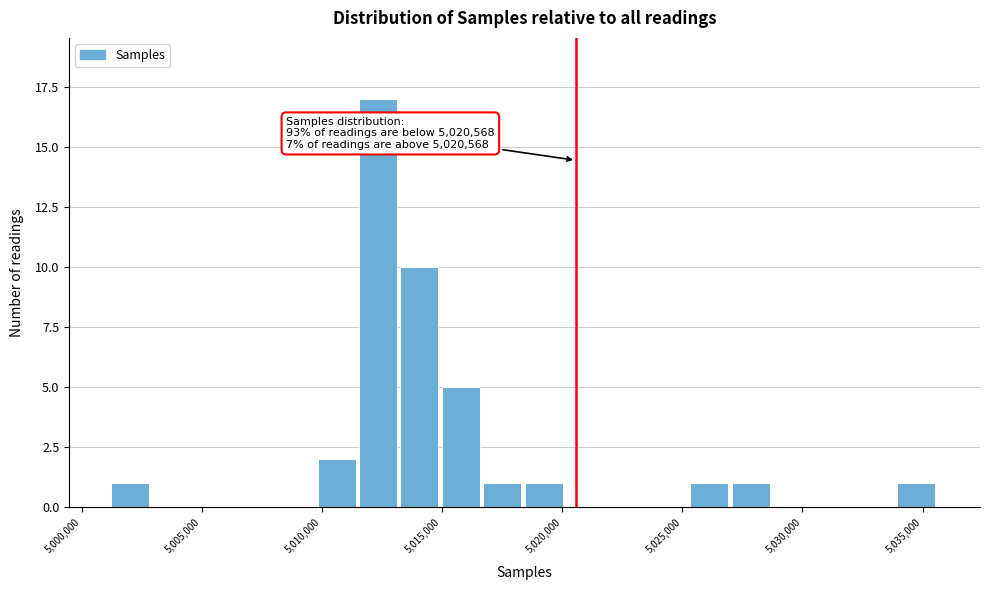

Read against the x-axis, roughly where is the centre of the tallest bar?

5012500